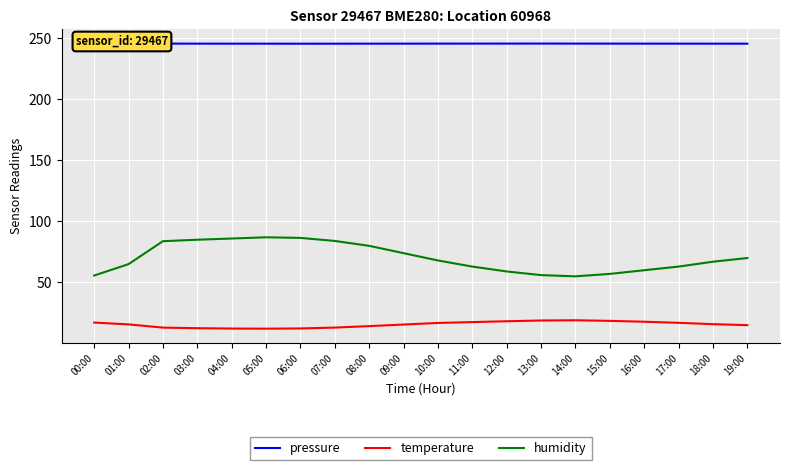

What is the spread (max minus min) of values at 09:00?

230.2